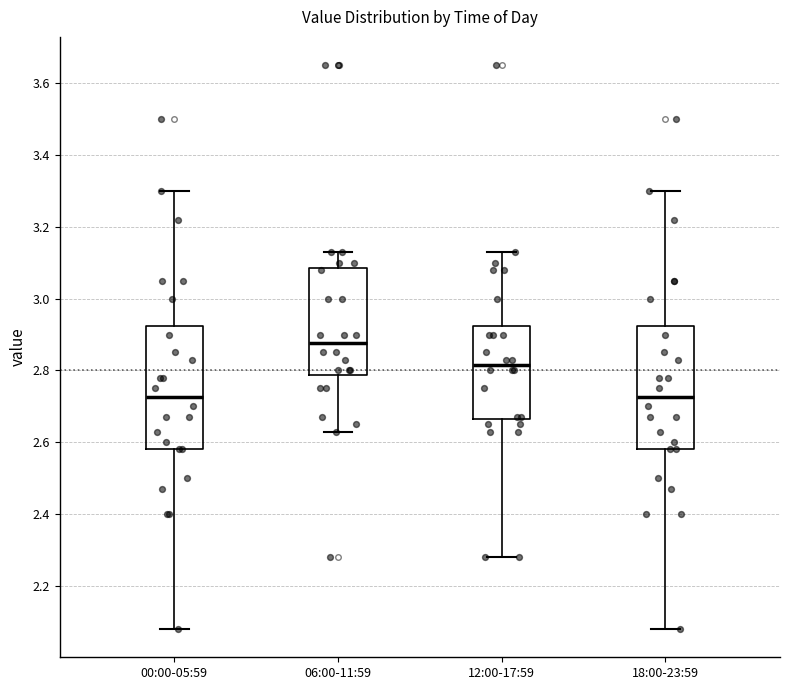

Where does the lower whisker of the box for 00:00-05:59 end on the y-axis? The values are not printed on the chart, so give them approximately, as read against the axis.

2.08